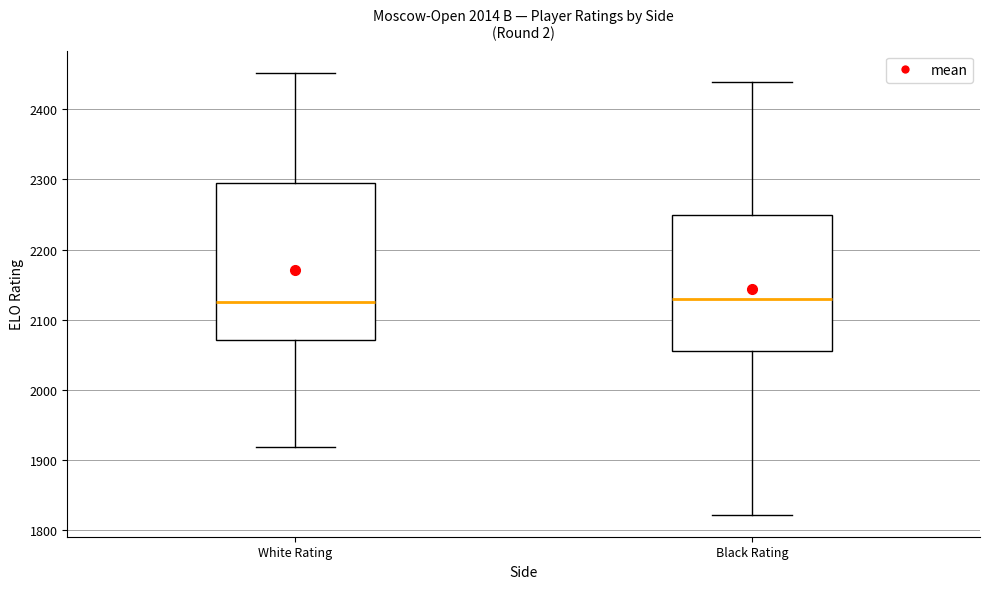

Reading left to right, transcribe this box plot: for each box, give where its median line is, the range the box spans, and where its two whiskers end, as read against the y-axis. The values are not printed on the chart, so give them approximately, as read against the axis.

White Rating: median 2130, box 2070 to 2290, whiskers 1920 to 2450
Black Rating: median 2130, box 2060 to 2250, whiskers 1820 to 2440